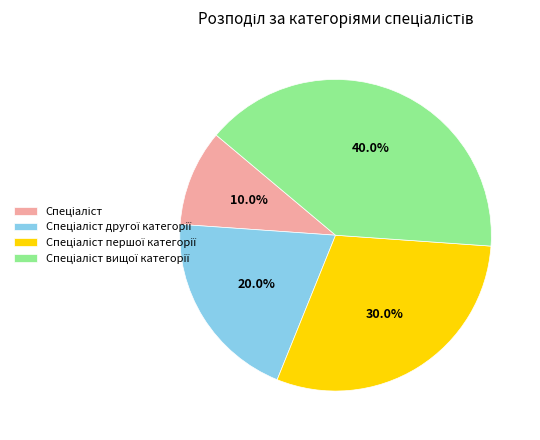

Is there a majority slice in this chart?

No